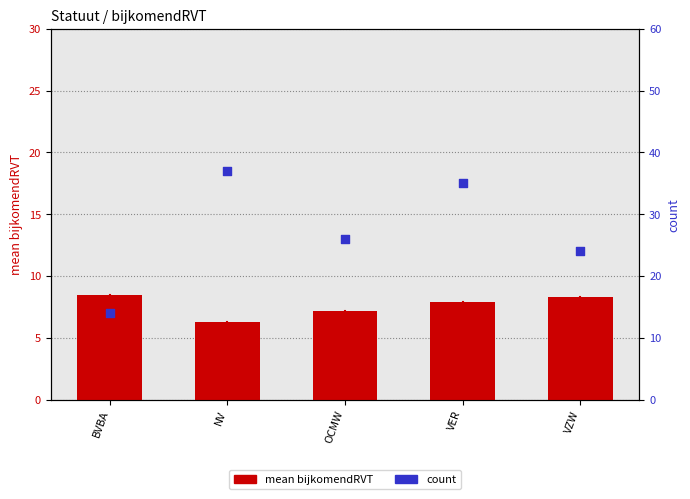

Which series reaches the minimum Y coordinate?

mean bijkomendRVT